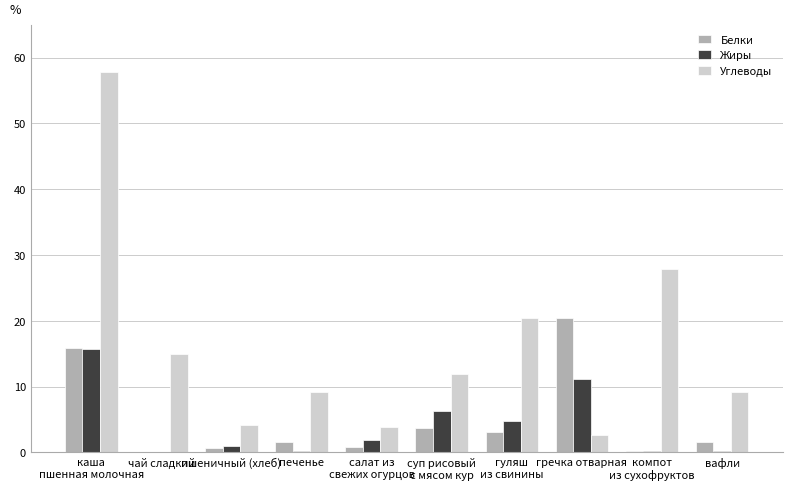

What is the sum of the Углеводы values at печенье and чай сладкий?

24.2